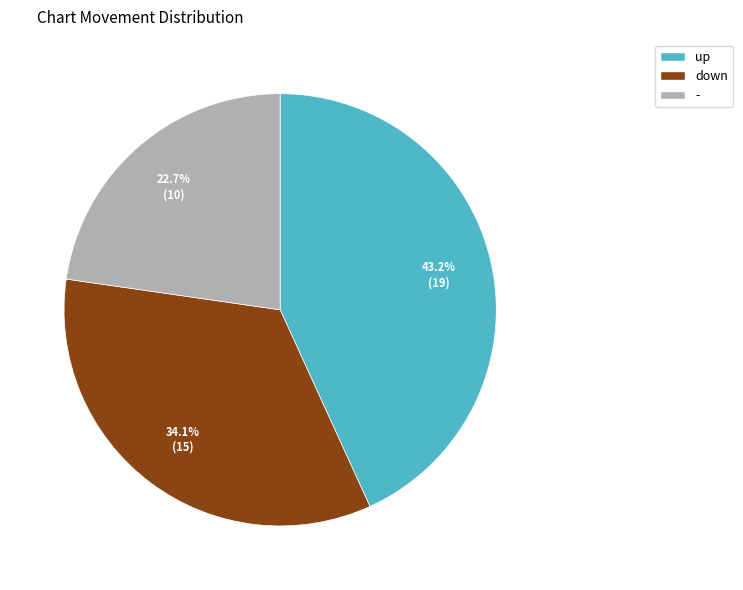

The up slice represents 32% of the pie. True or false?

False